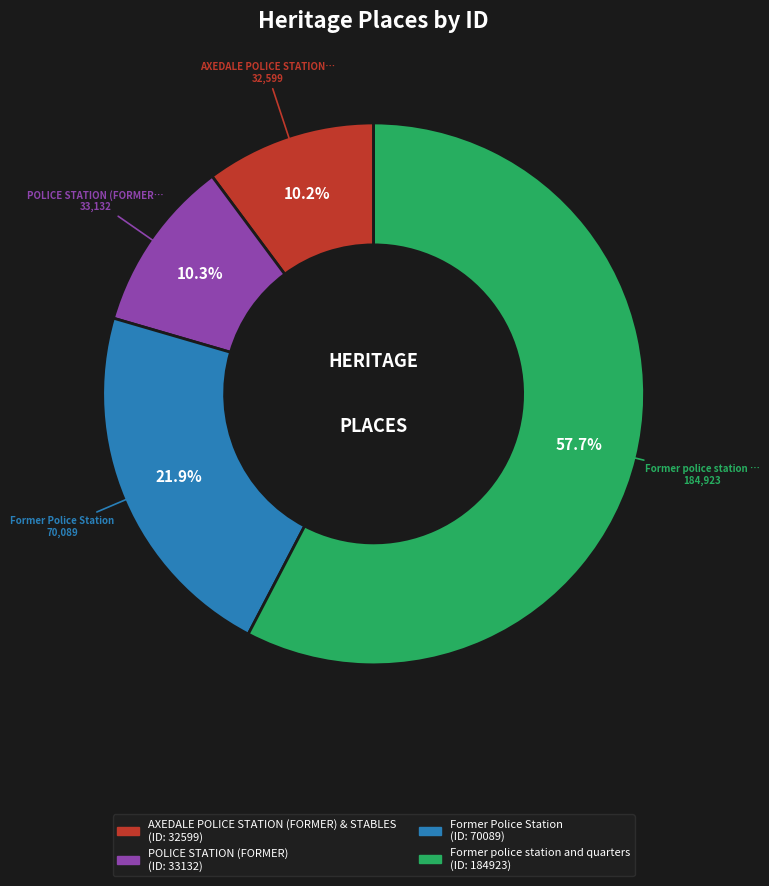

Does Former police station and quarters account for over 50% of the chart?

Yes